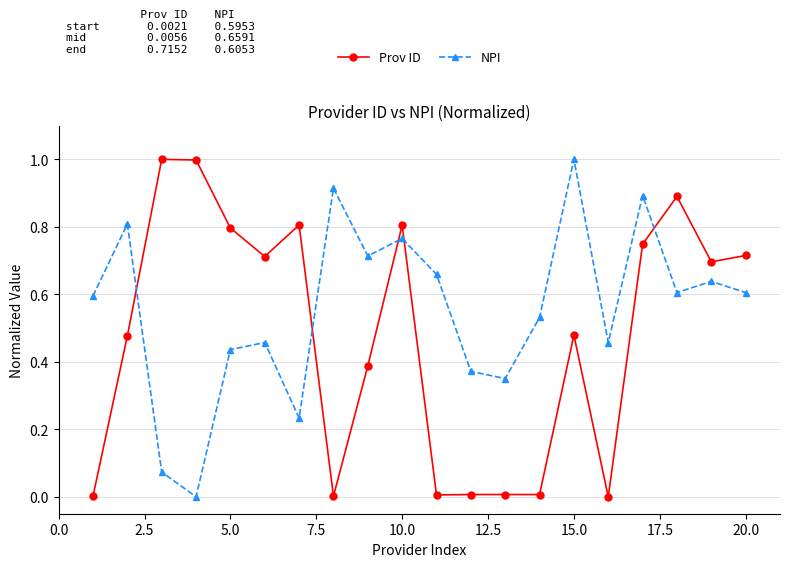

What are all the series names shown in the legend?

Prov ID, NPI